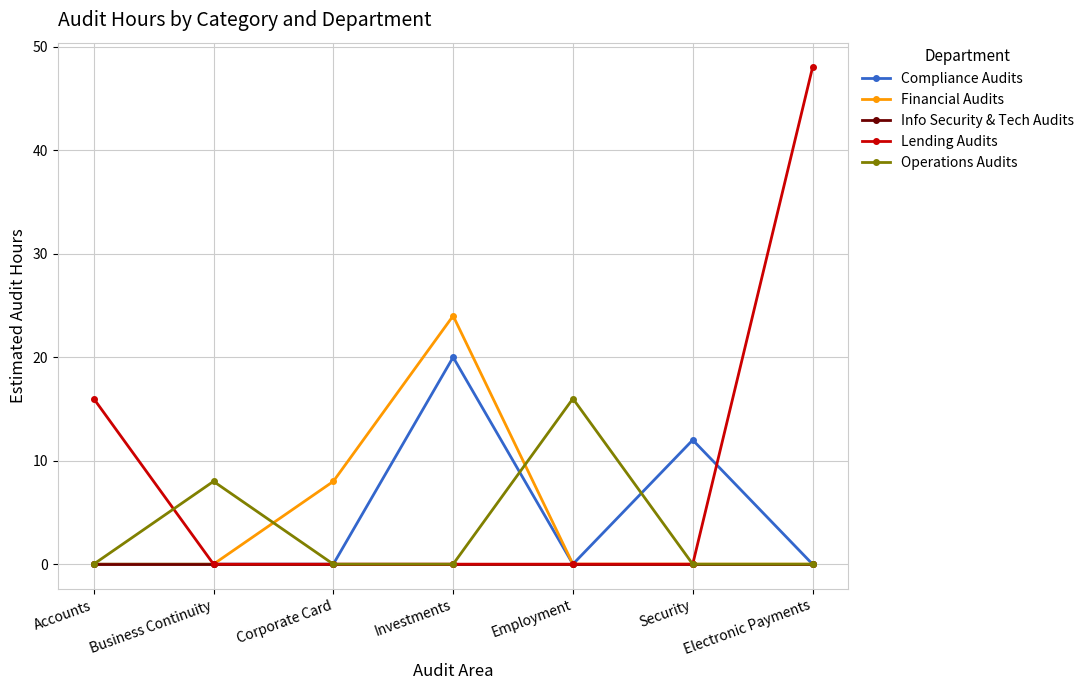

What is the maximum value shown in the chart?

48